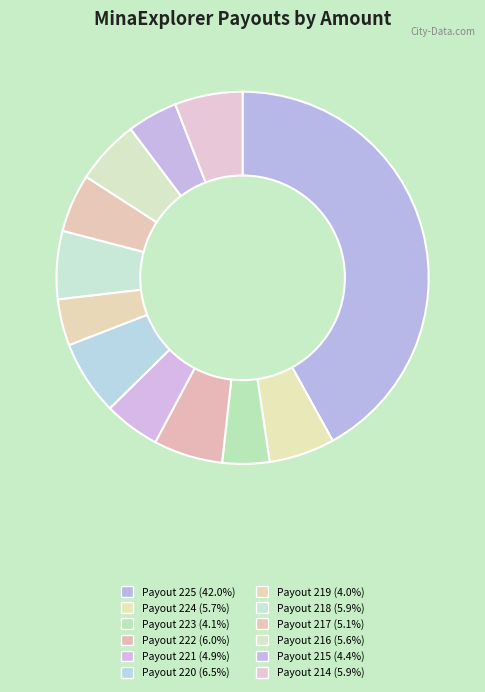

Count the number of slices in the pie.

12